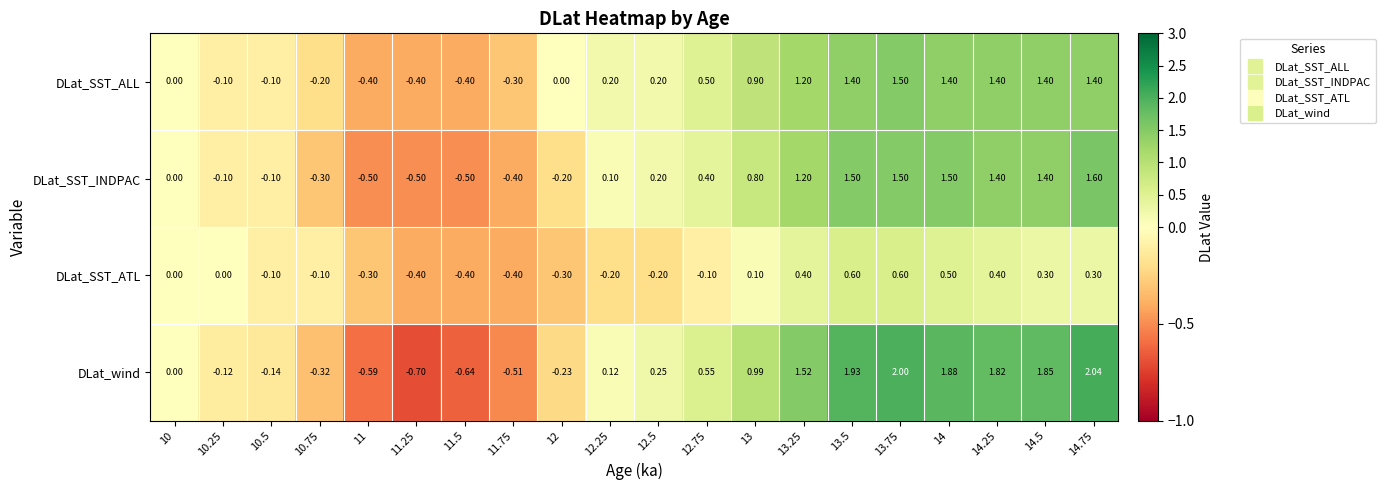

At 14, list the series in order from largest to smallest.

DLat_wind, DLat_SST_INDPAC, DLat_SST_ALL, DLat_SST_ATL